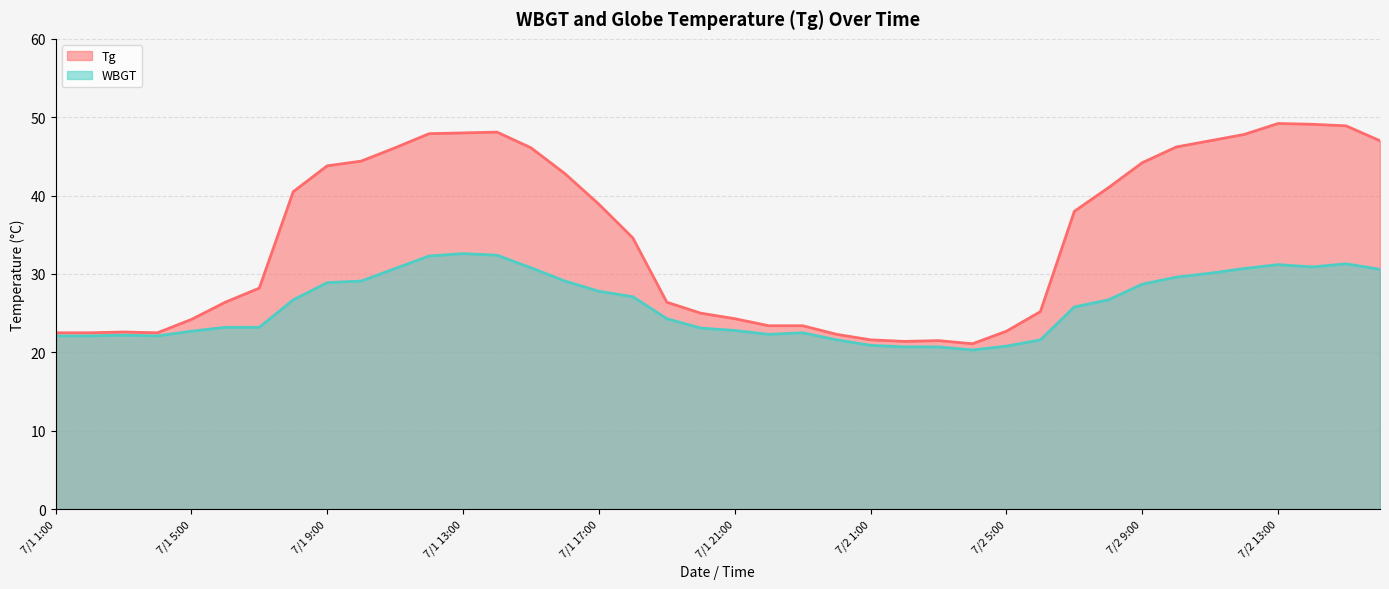

At which label is WBGT closest to 26?

7/2 7:00